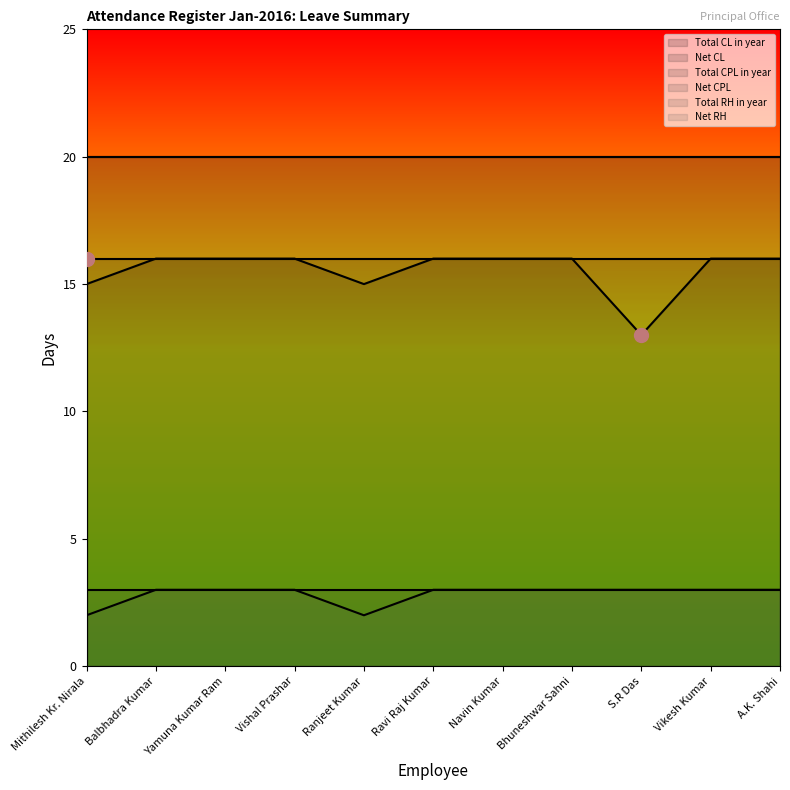

What is the label of the 5th point from the right?

Navin Kumar